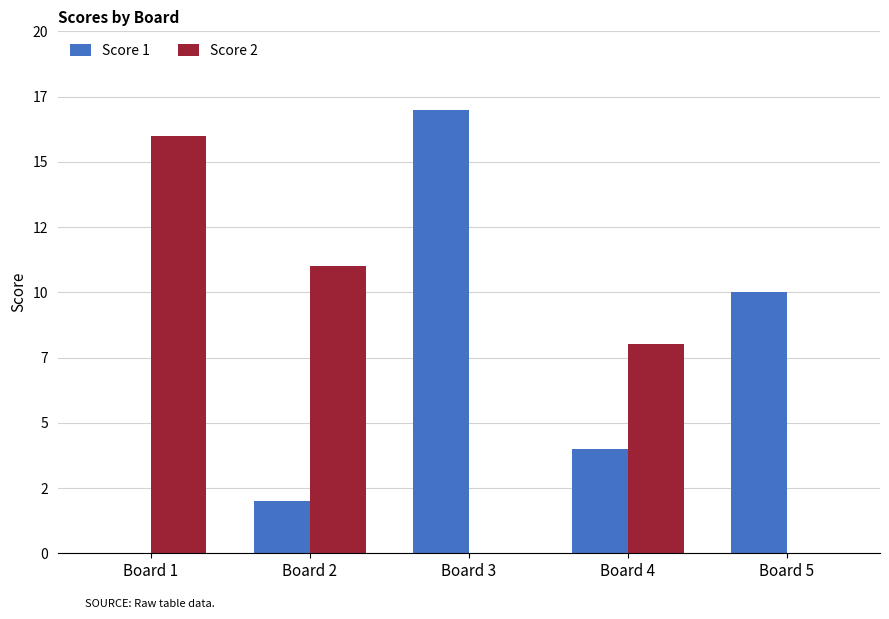

What is the value of the Score 1 bar at the 4th from the left?

4